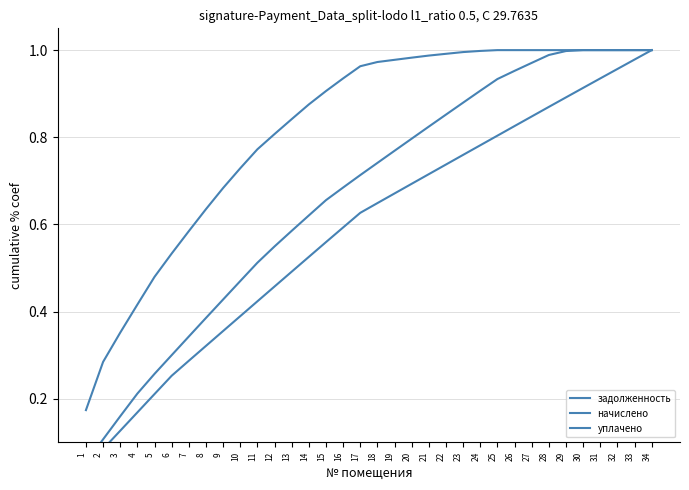

What is the total value across all series at 26?

2.8